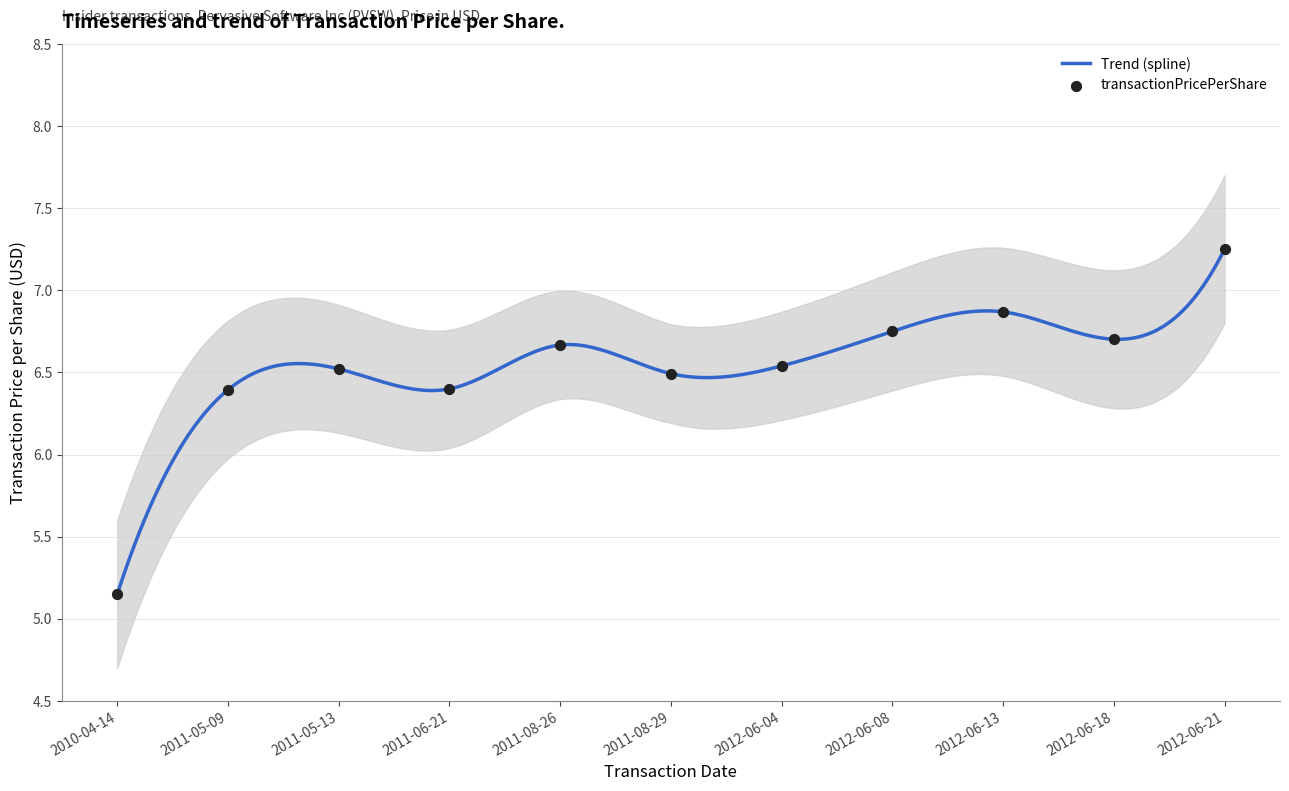

What is the ratio of the value at 2012-06-18 to the value at 2012-06-08?

1.0